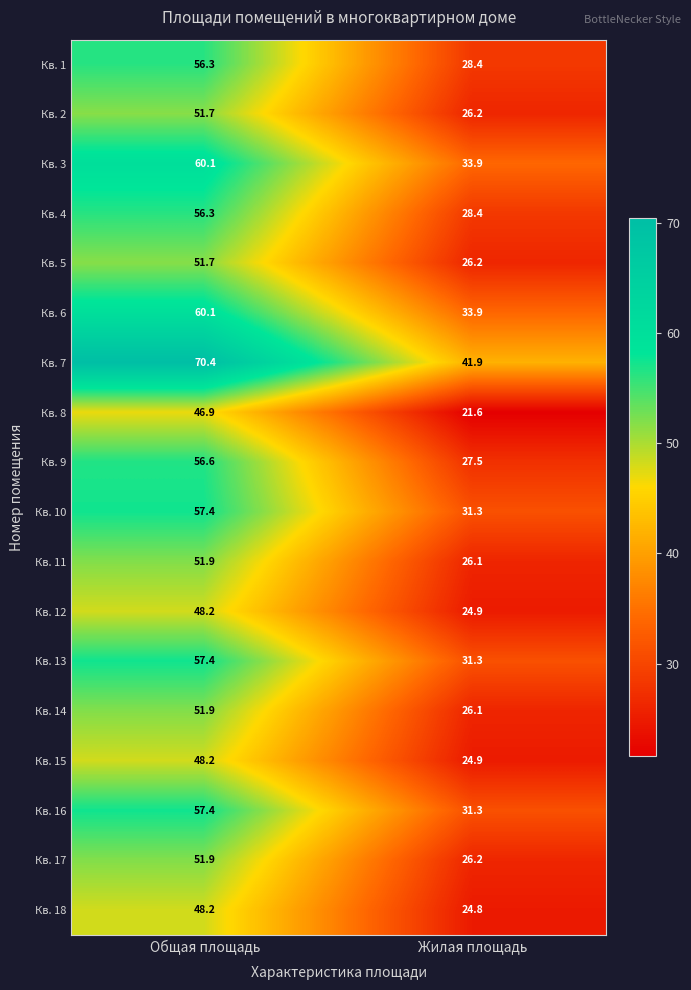

Which series has the largest total across all categories?

Кв. 7